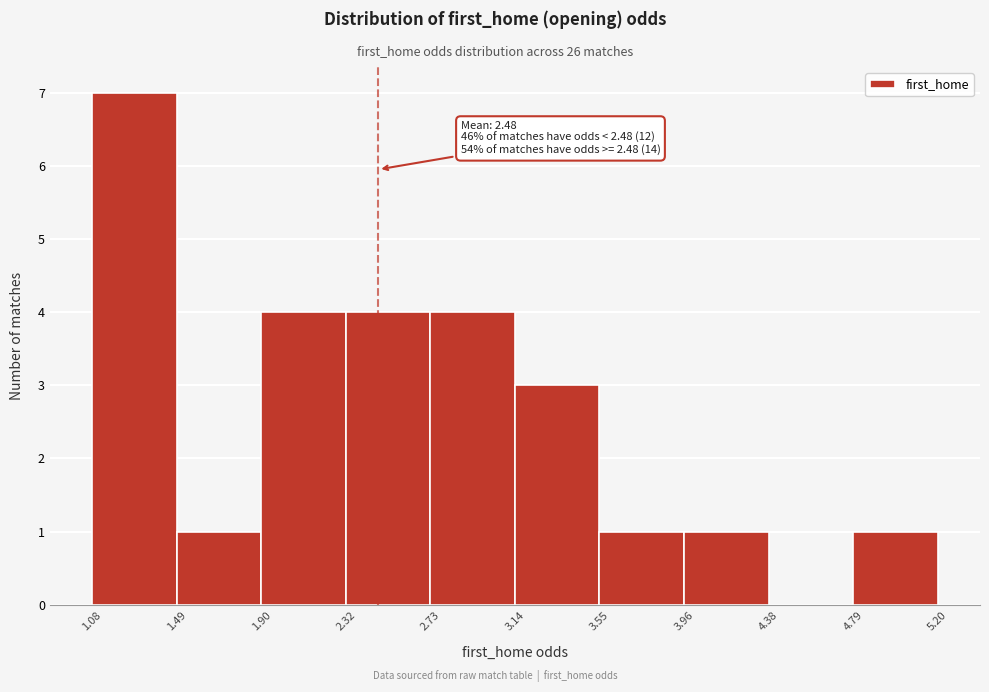

Which range on the x-axis has the tallest bar?

1.08 to 1.49